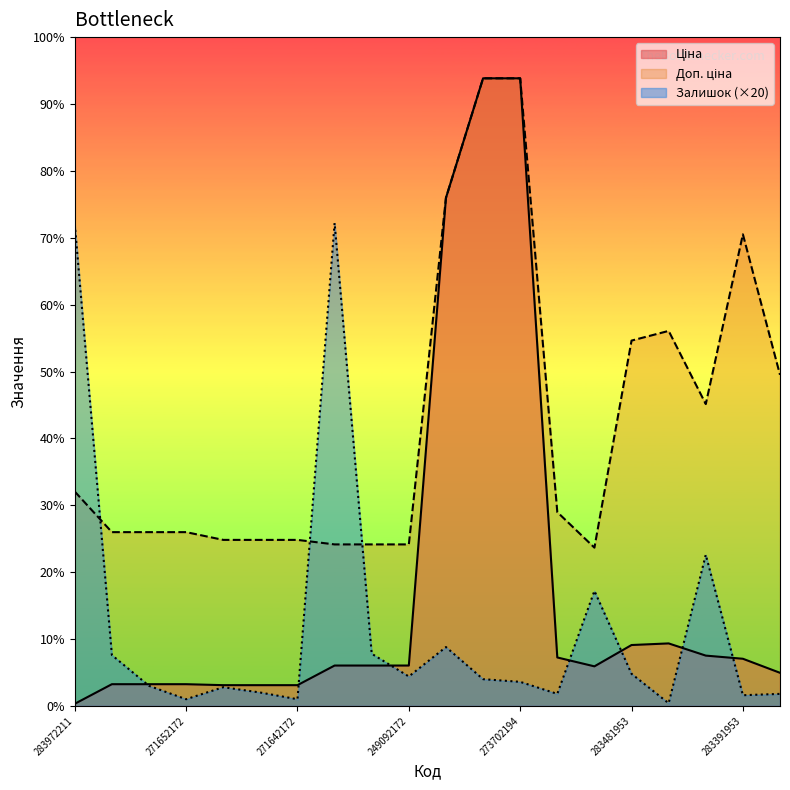

Is it true that Ціна equals 381.2 at 283280563?

False